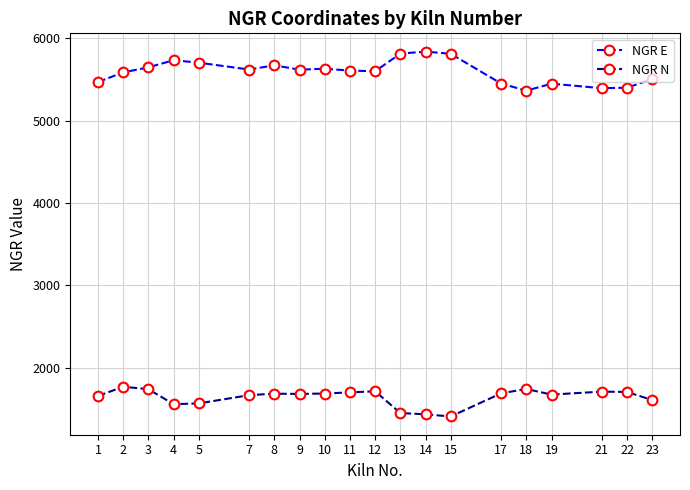

At how many categories does at least one series exceed 3901?

20